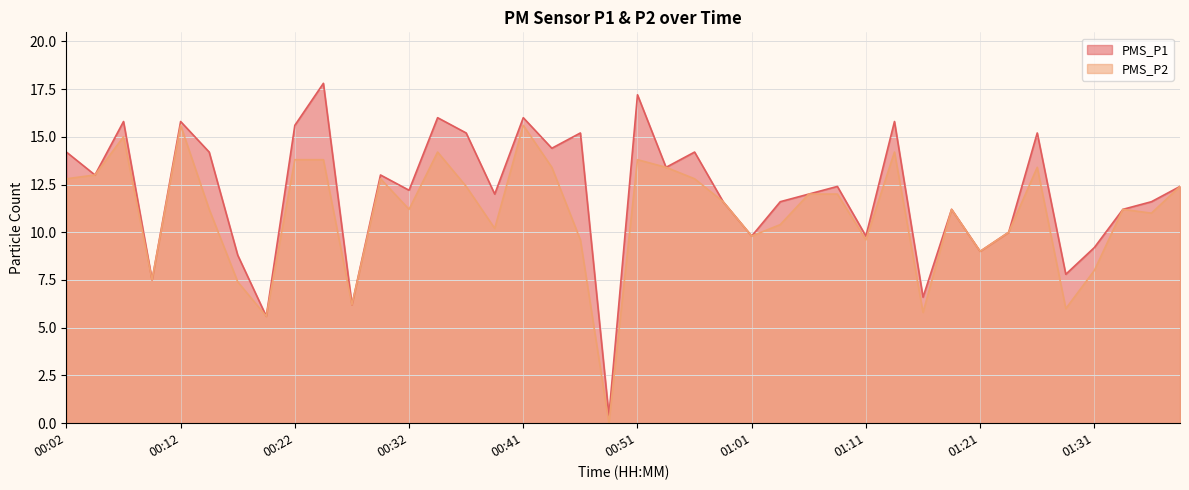

How many values in PMS_P2 are above zero?

39